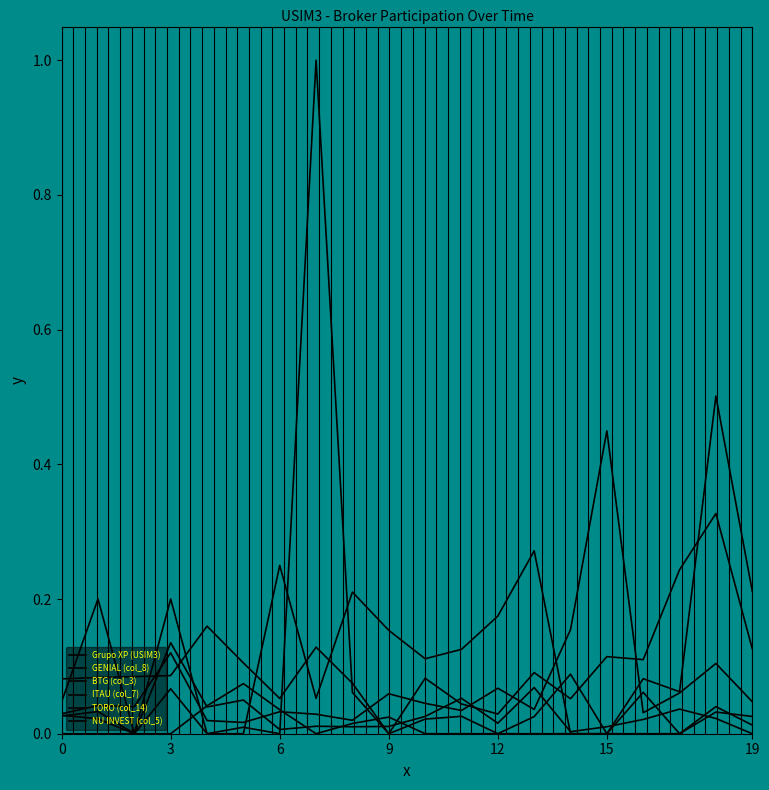

Does the chart display data point markers on the line(s)?

No